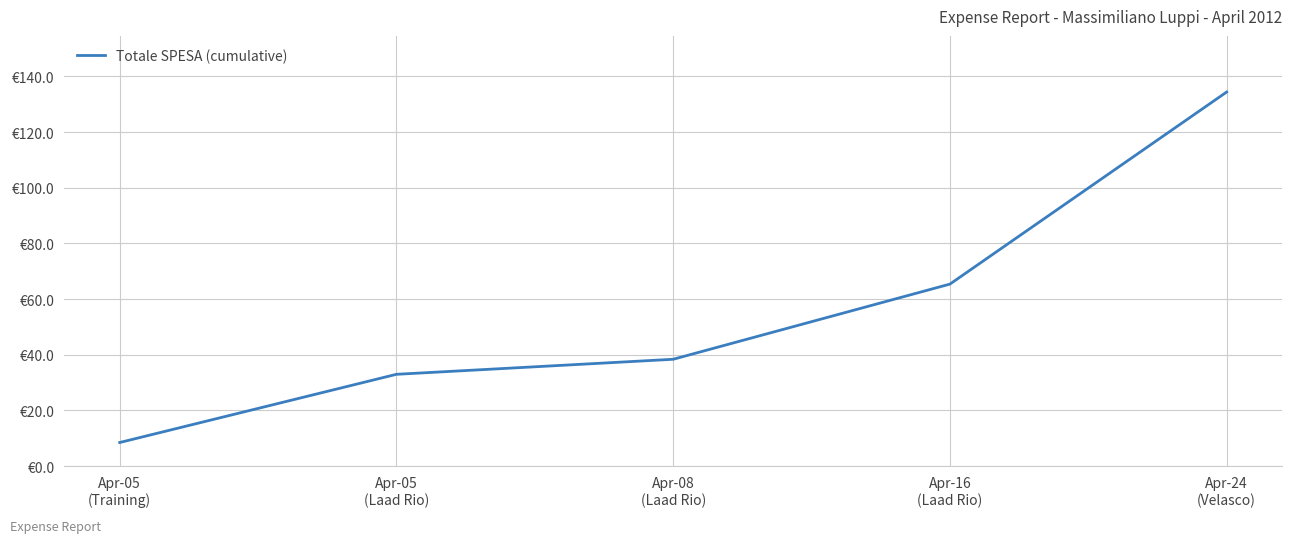

Is this an area chart (filled region under the line)?

No